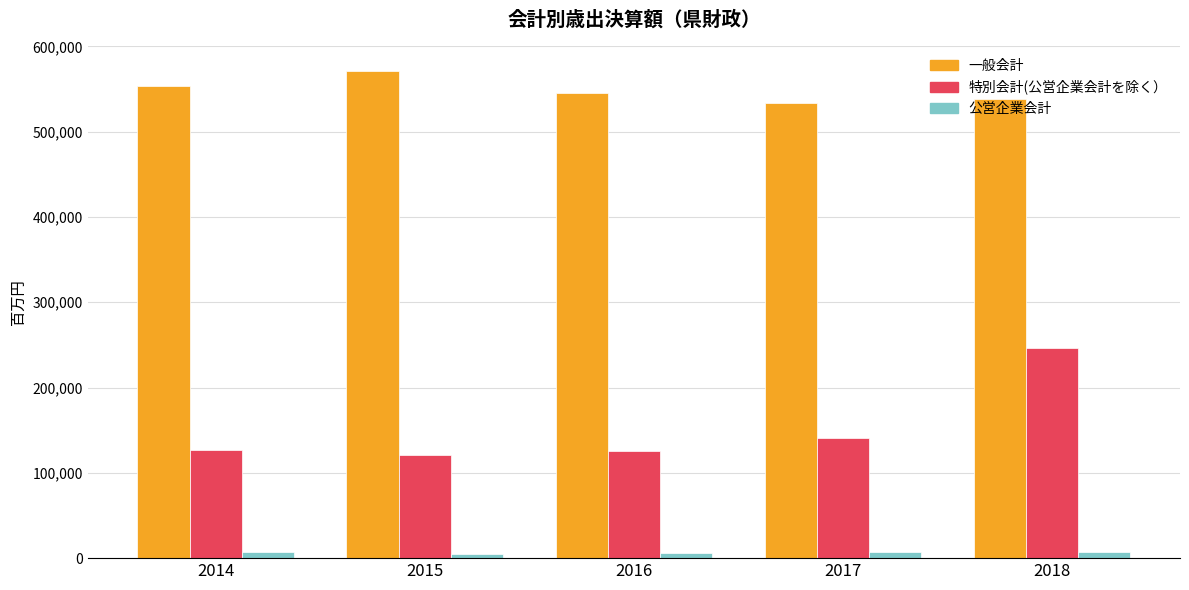

At which category is the sum across all series the highest?

2018